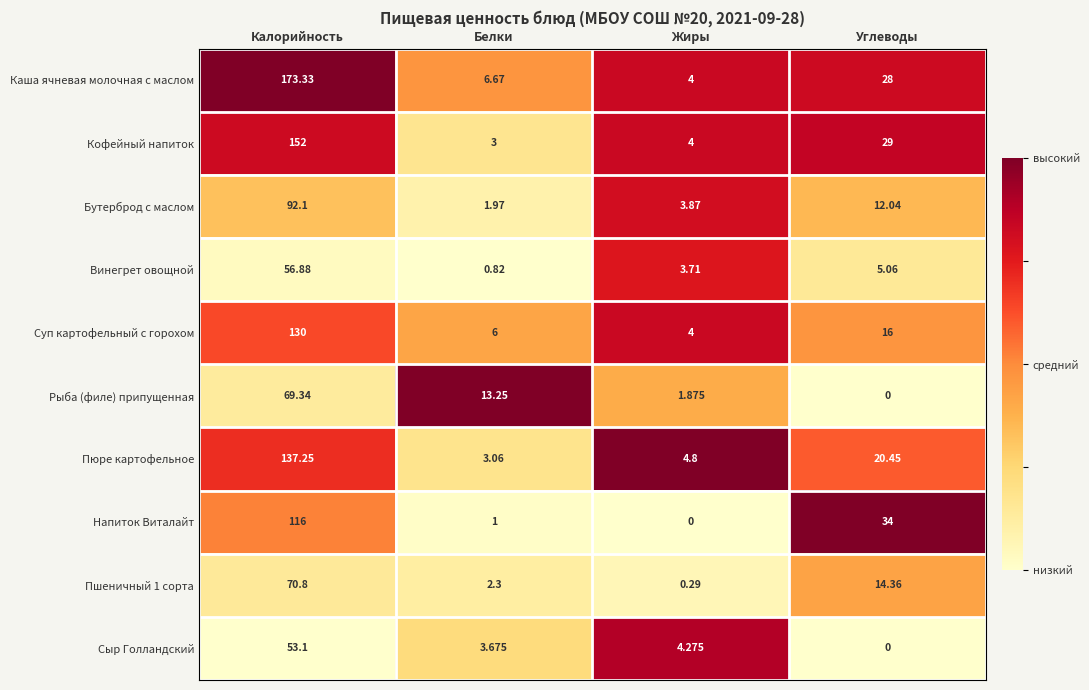

At which label does Суп картофельный с горохом reach its minimum?

Жиры